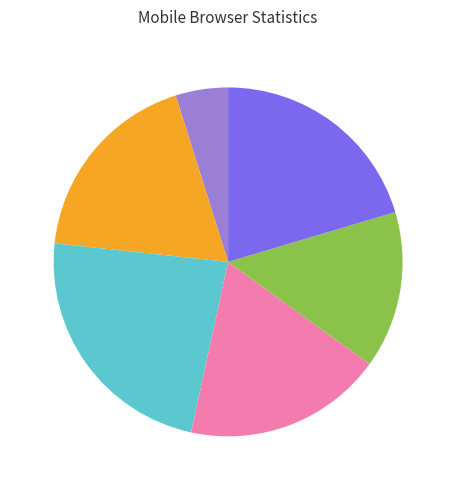

Is there a majority slice in this chart?

No